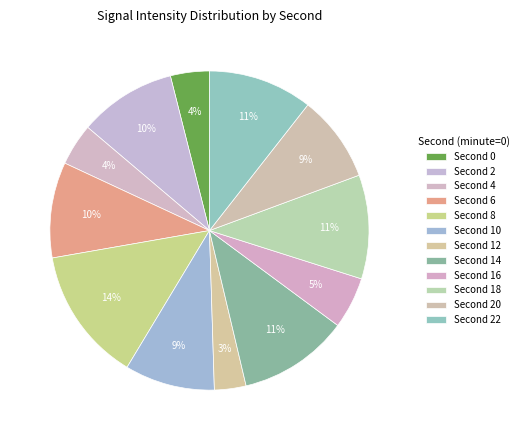

How many slices are in this pie chart?

12